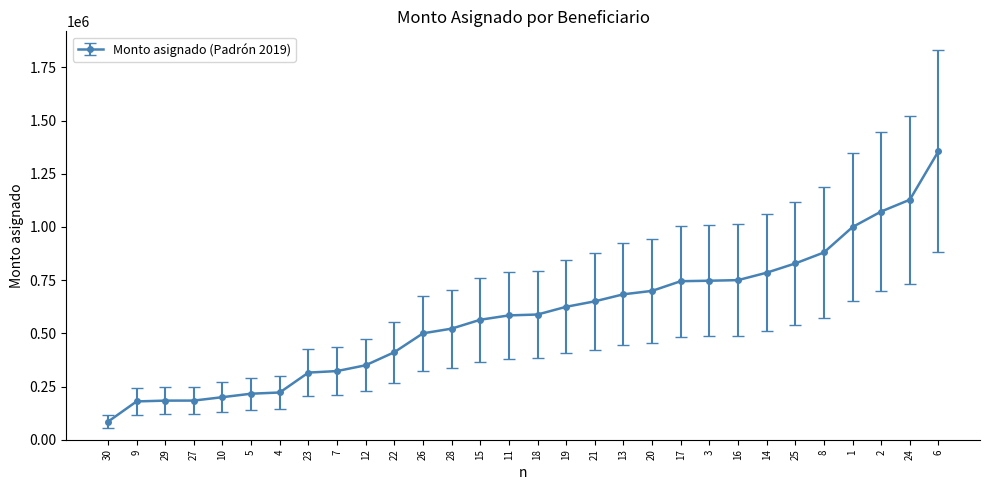

What is the difference between the values at 20 and 10?

499500